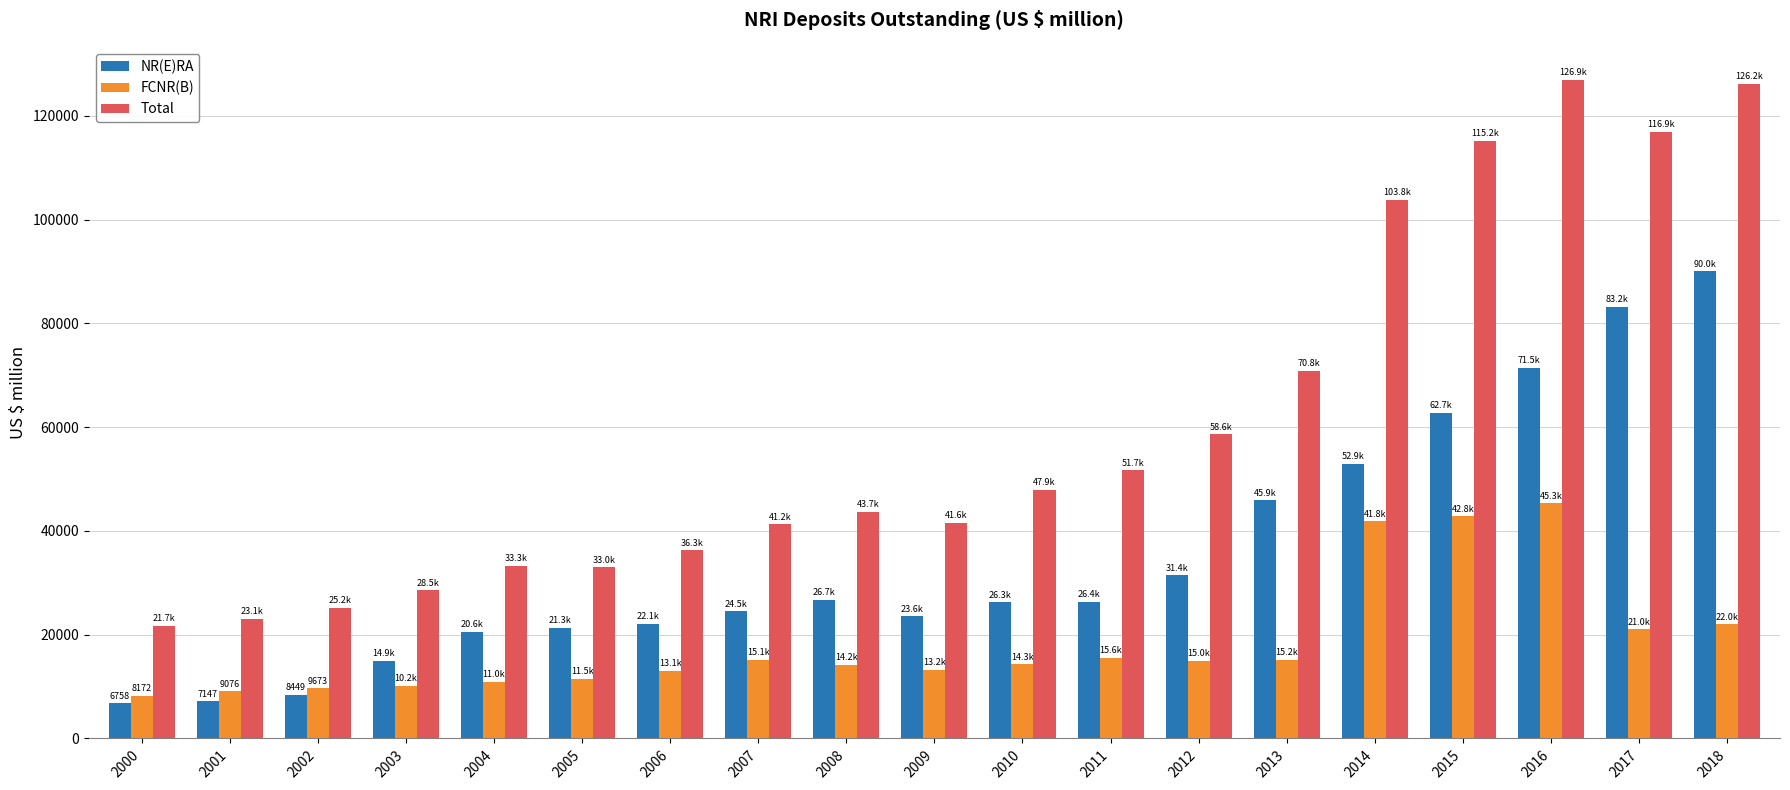

What is the sum of the NR(E)RA values at 2001 and 2000?

13905.0